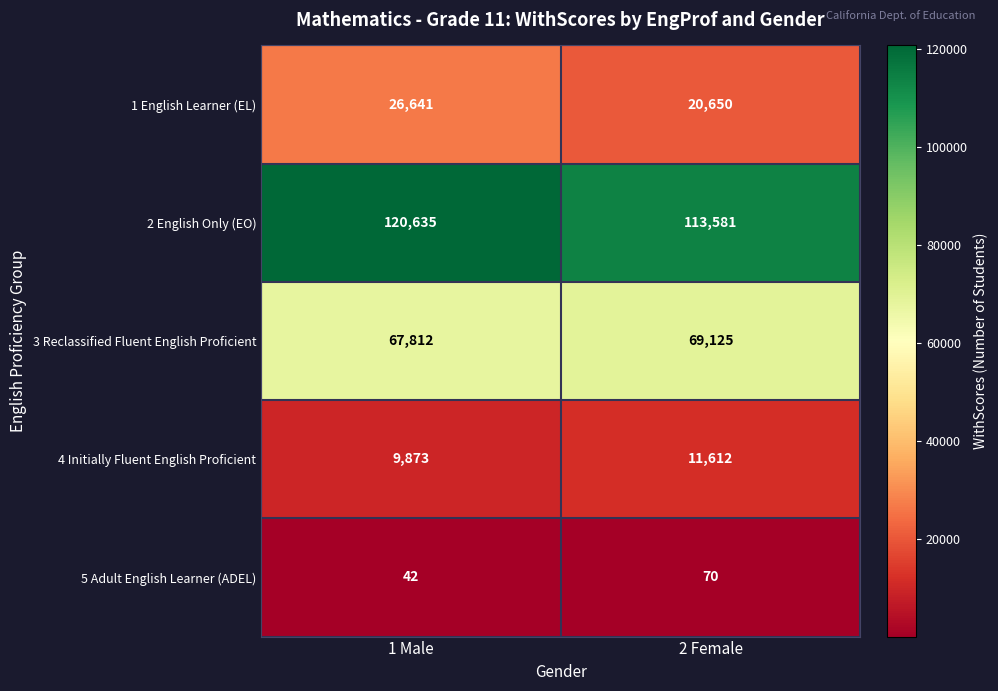

What is the total value across all series at 1 Male?

225003